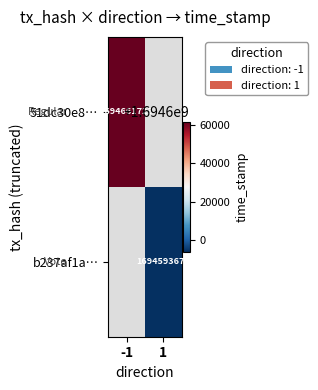

Is it true that 51dc30e8… equals 1694661723 at -1?

True